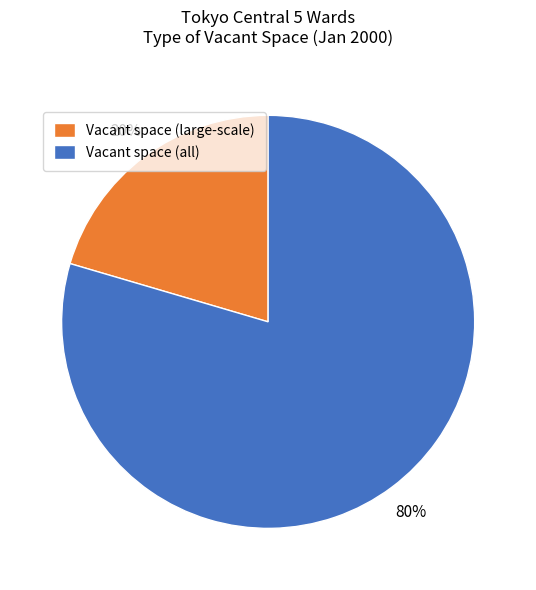

The Vacant space (large-scale) slice represents 20% of the pie. True or false?

True